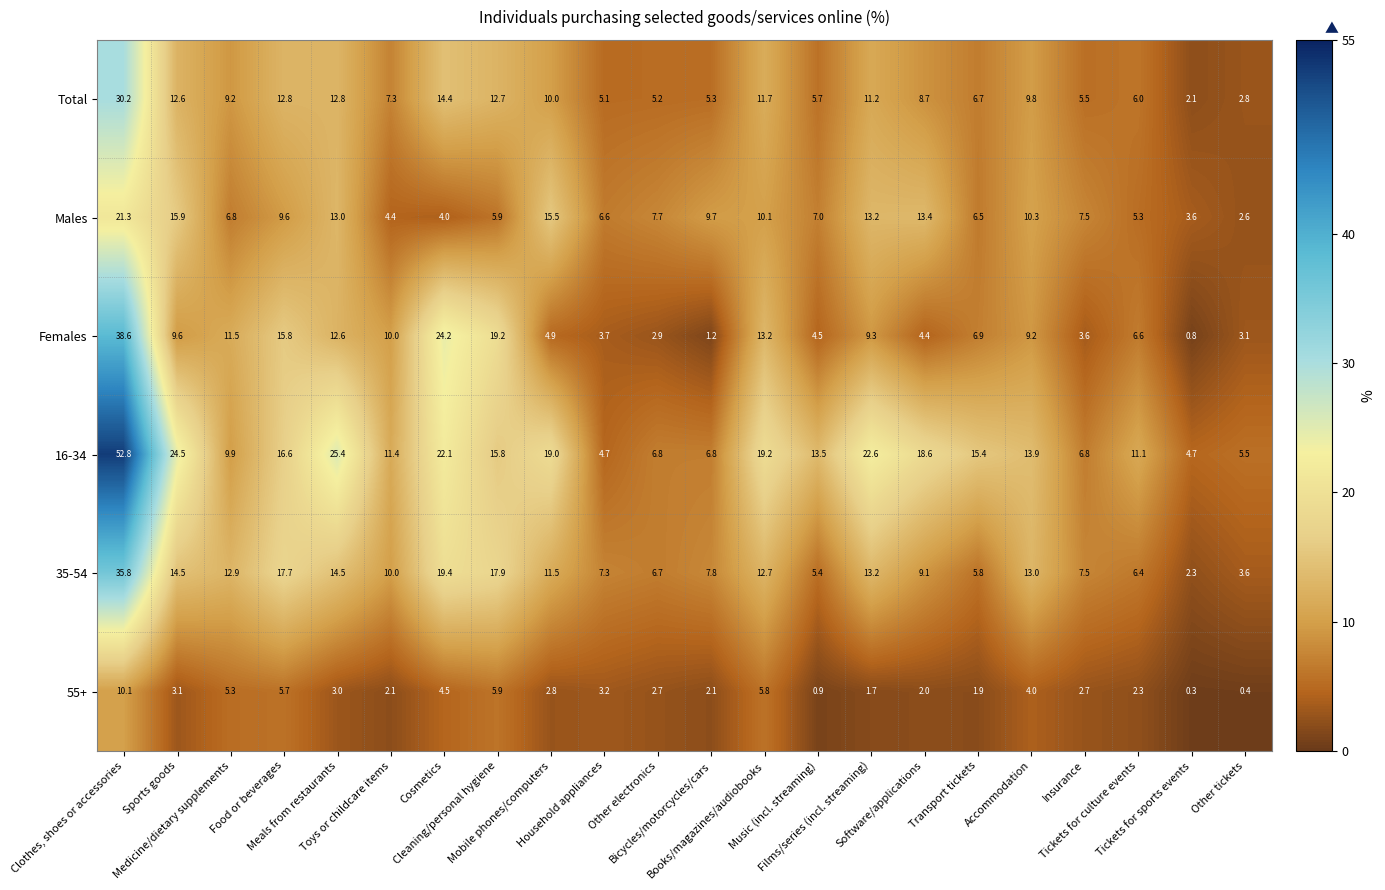

What is the difference between the second highest and second lowest values in the Females series?

23.0